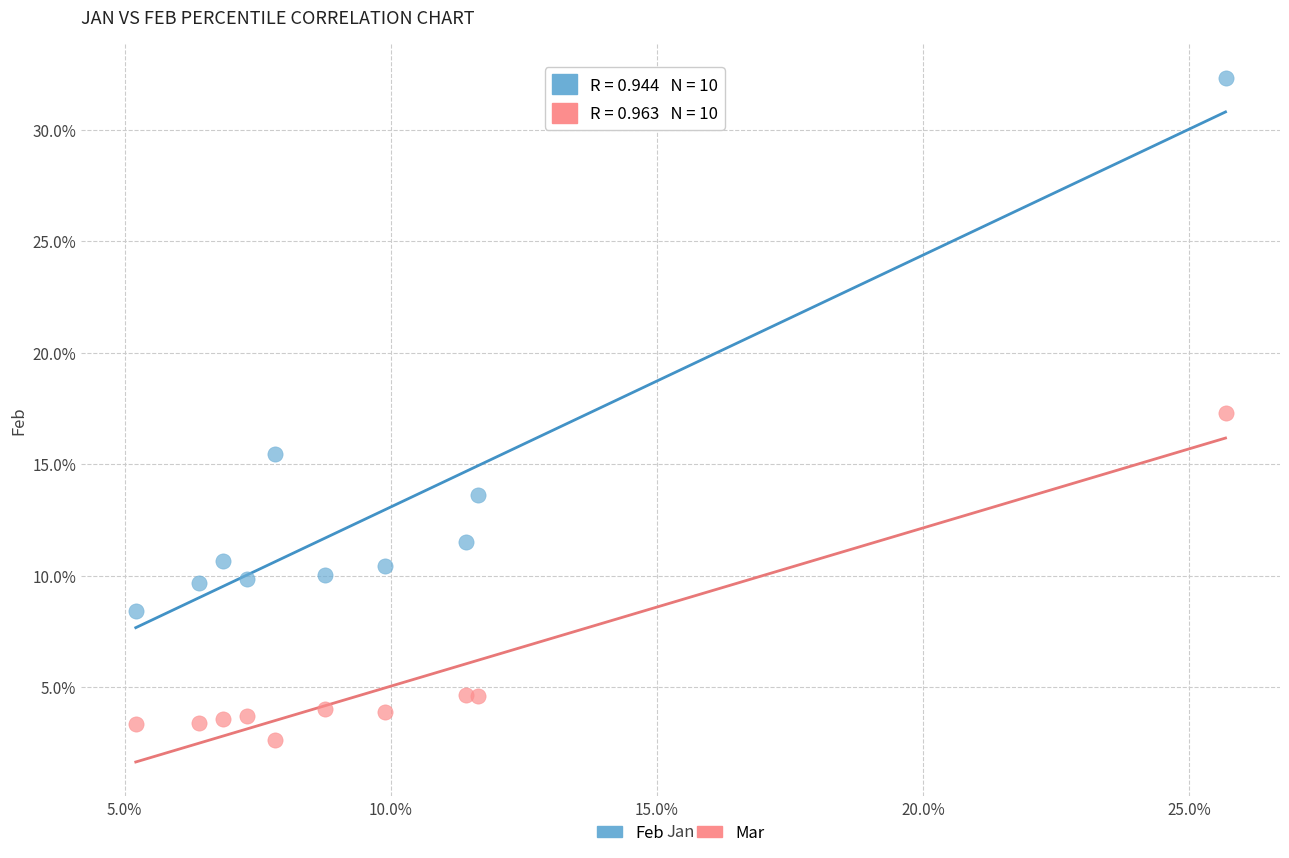

What are all the series names shown in the legend?

Feb, Mar